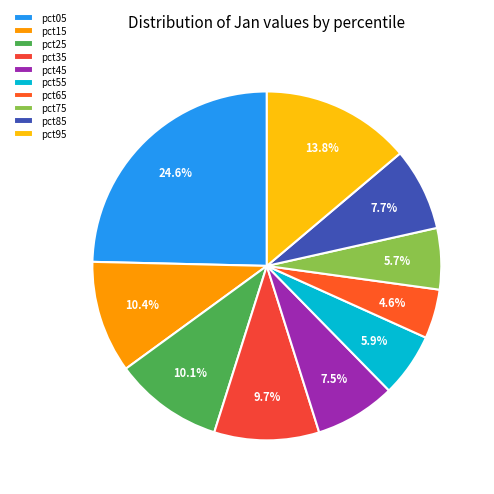

Which category has the smallest portion of the pie?

pct65